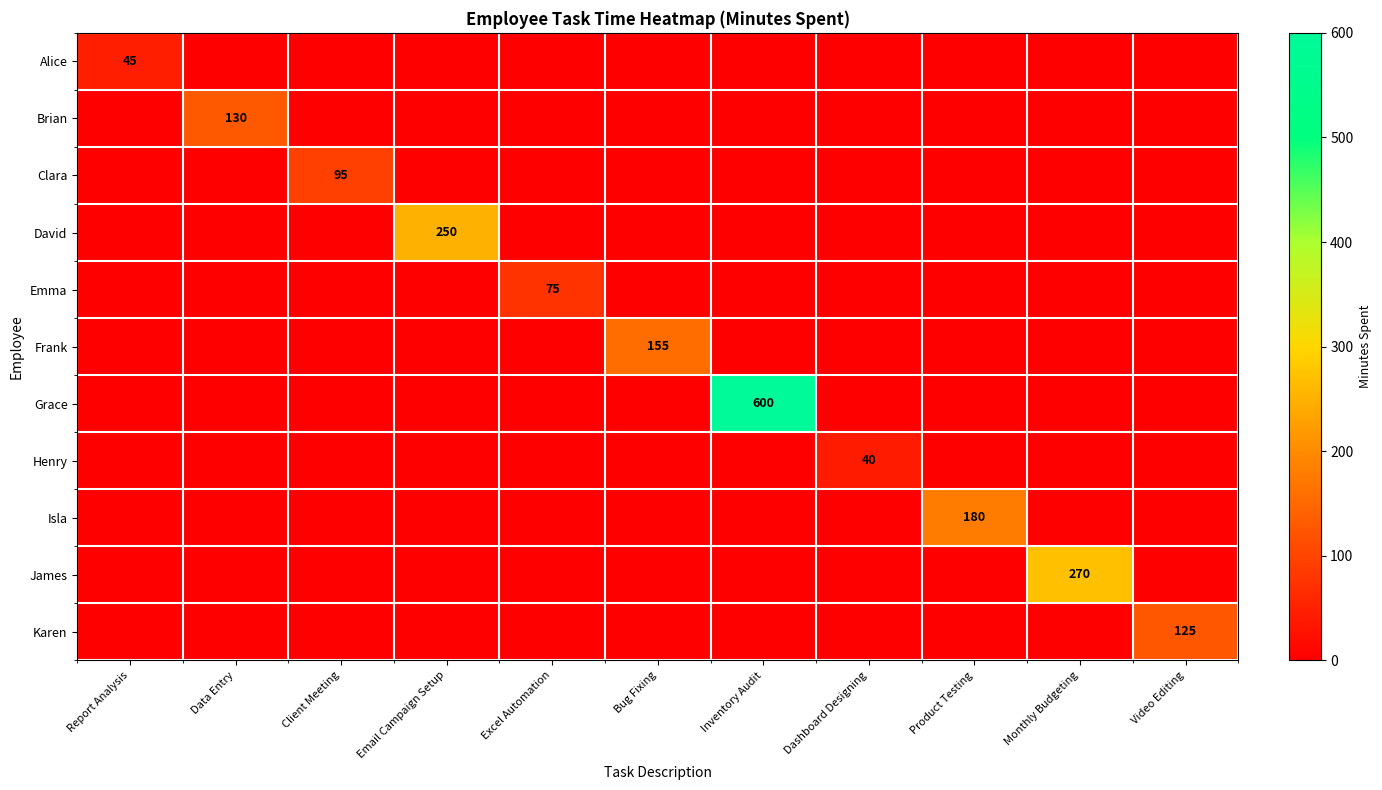

Which has a higher value, Product Testing or Monthly Budgeting?

Product Testing